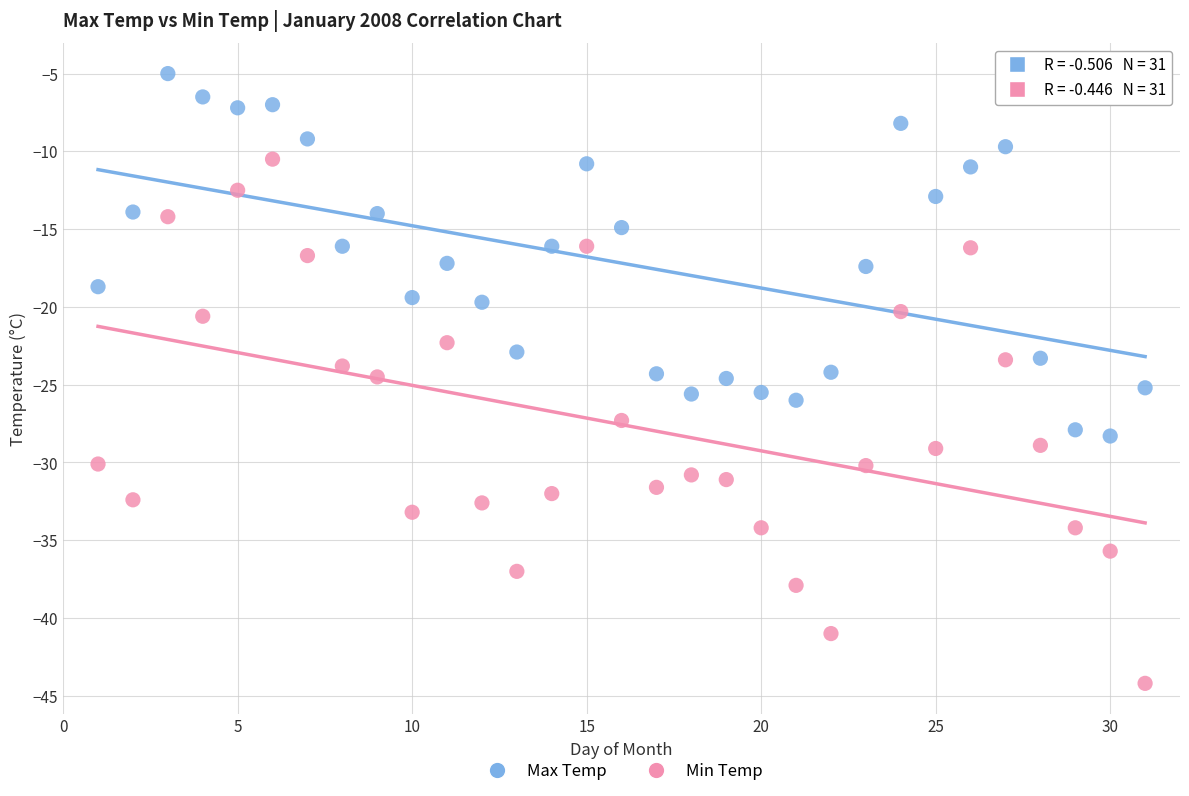

Which series contains the lowest Y value?

Min Temp